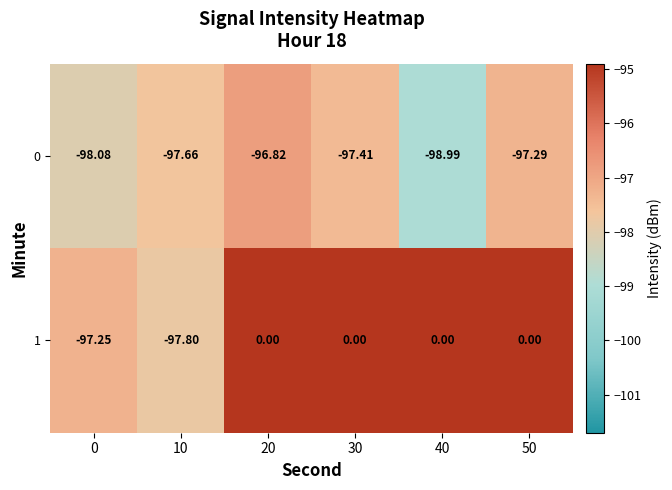

Is the value of 1 at 30 greater than the value of 0 at 10?

Yes